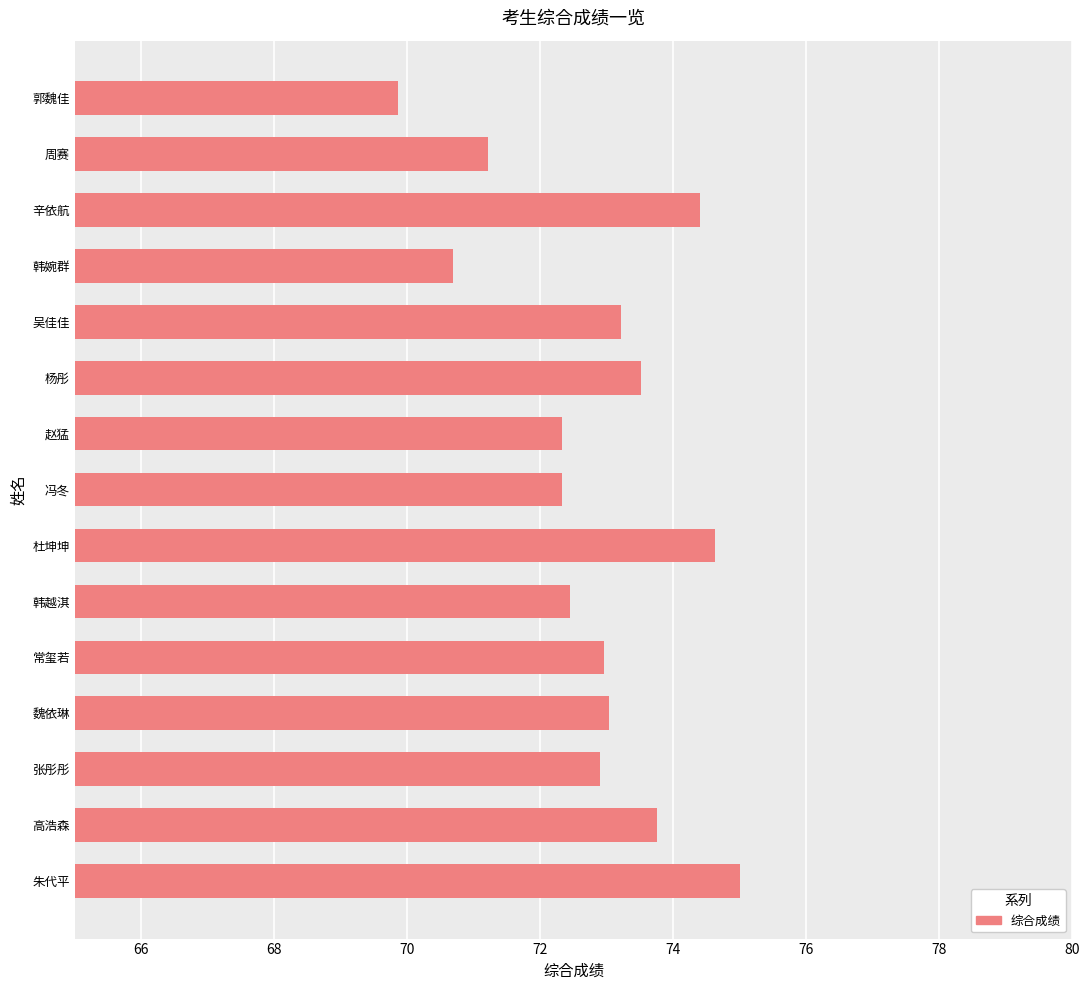

What is the difference between the maximum and minimum values?

5.1